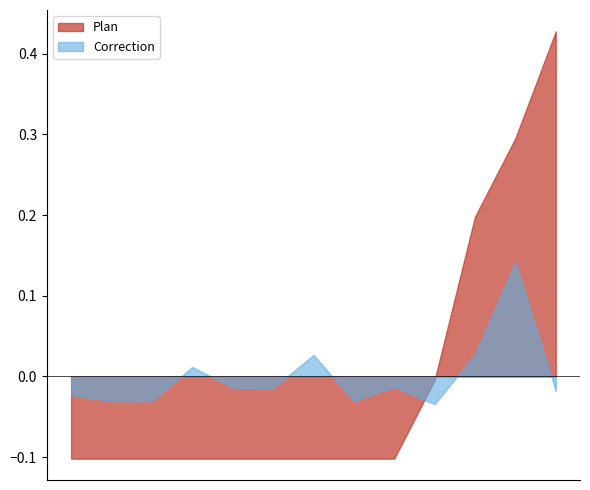

List the series in order of their peak value, highest first.

Plan, Correction